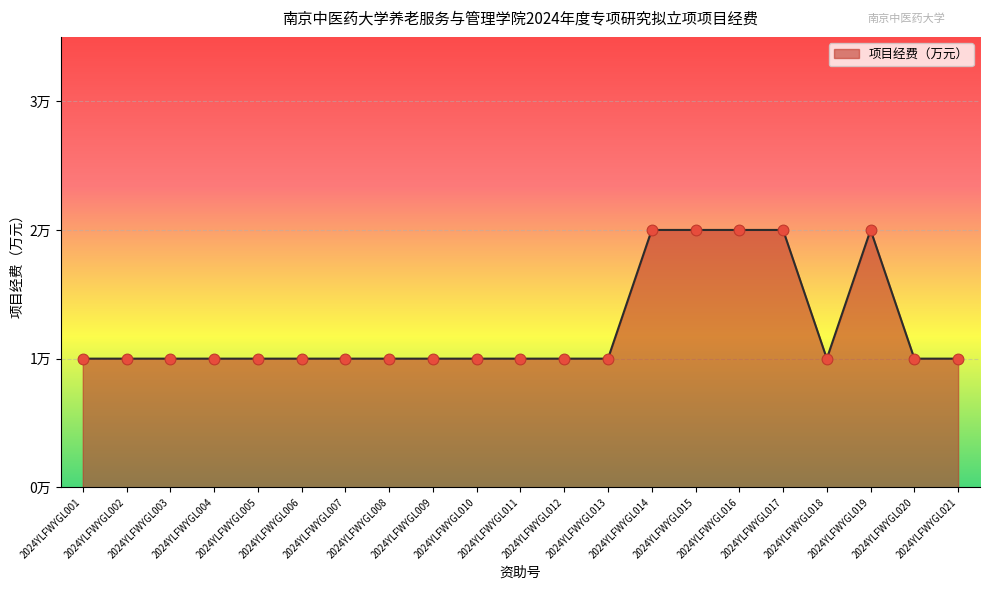

Which has a higher value, 2024YLFWYGL002 or 2024YLFWYGL012?

2024YLFWYGL002